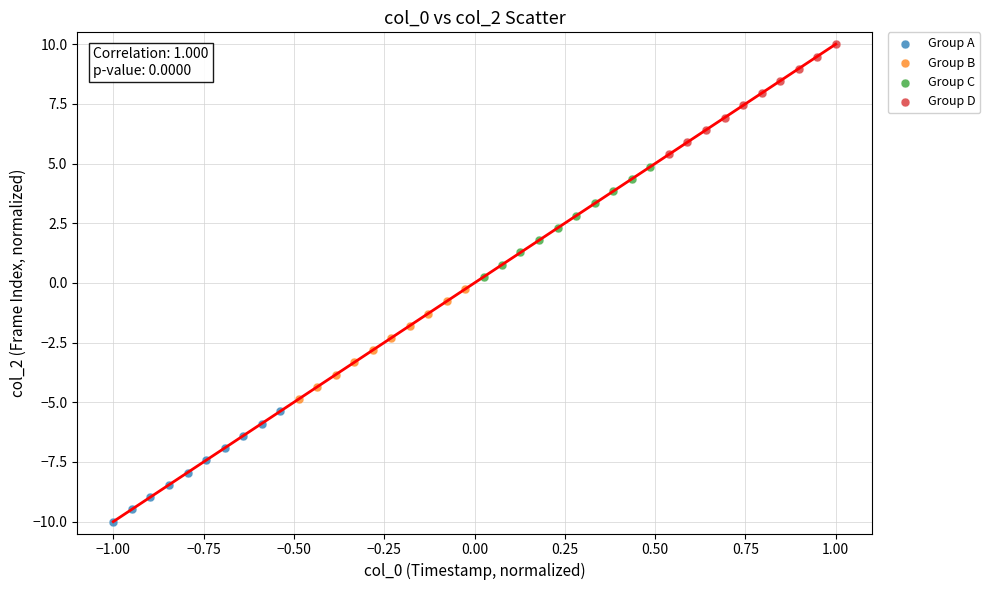

Which series contains the highest Y value?

Group D